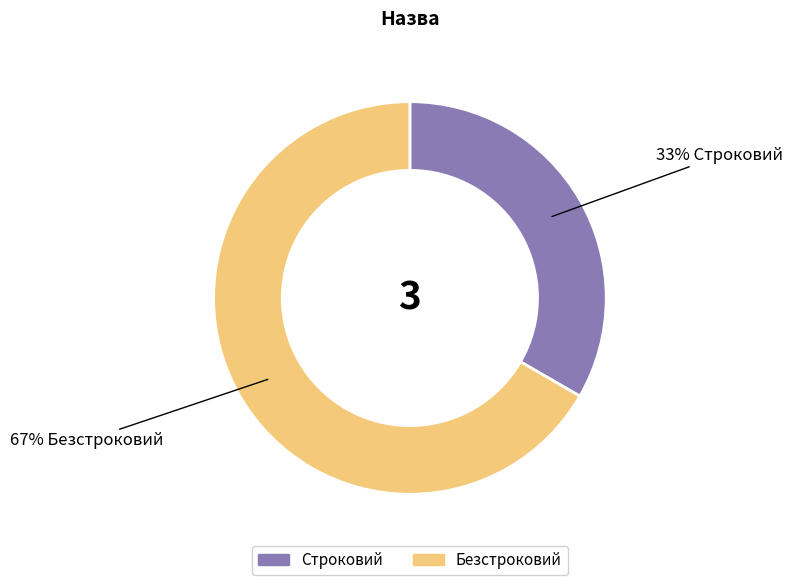

Combined, do Безстроковий and Строковий account for over 50%?

Yes